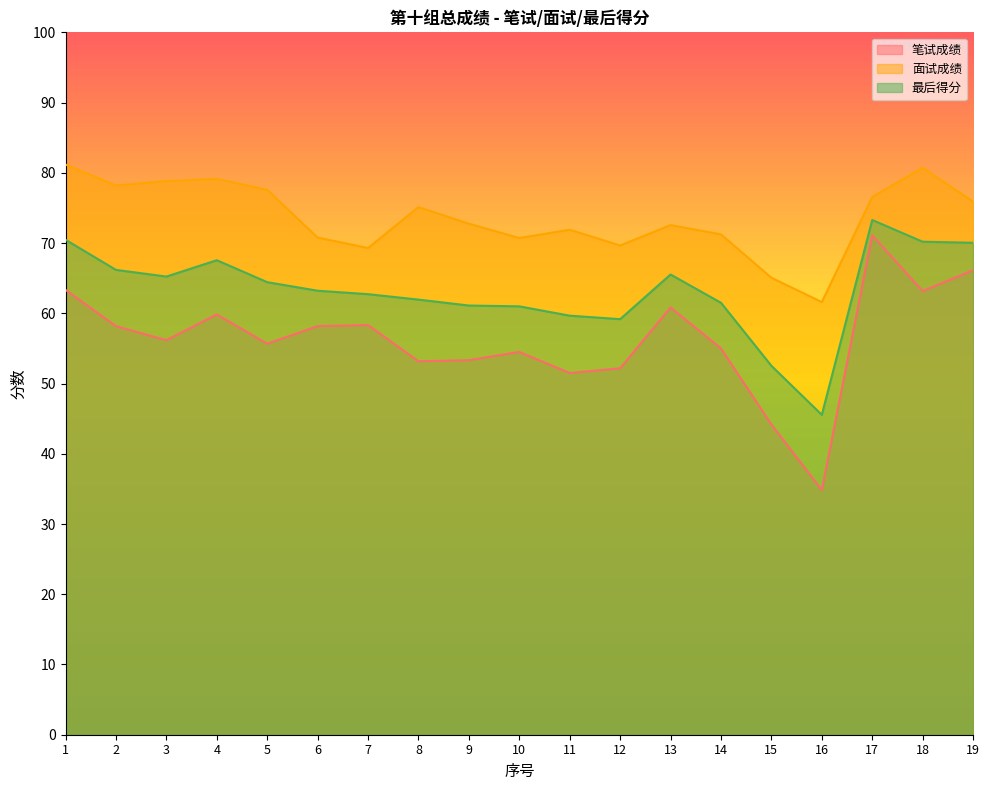

The value of 面试成绩 at 11 is 71.9. True or false?

True